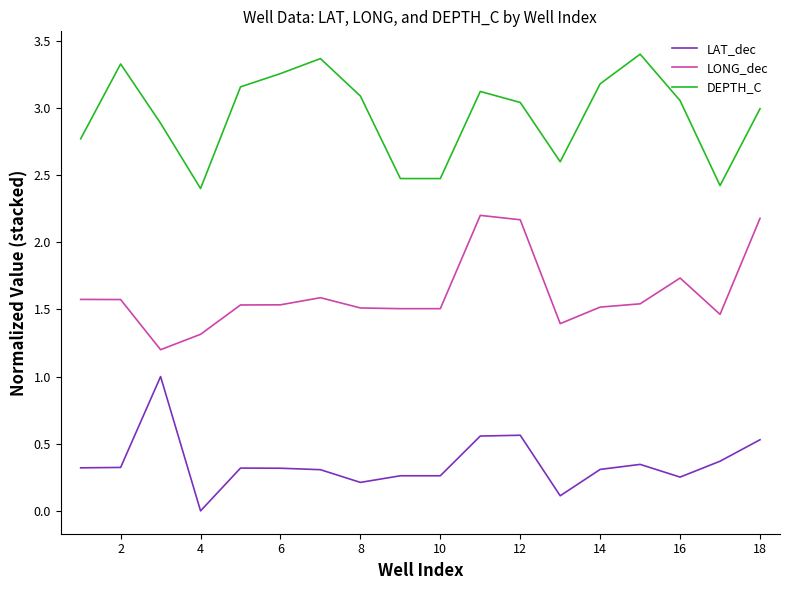

In DEPTH_C, how many points are higher than both neighbors (excluding endpoints)?

4